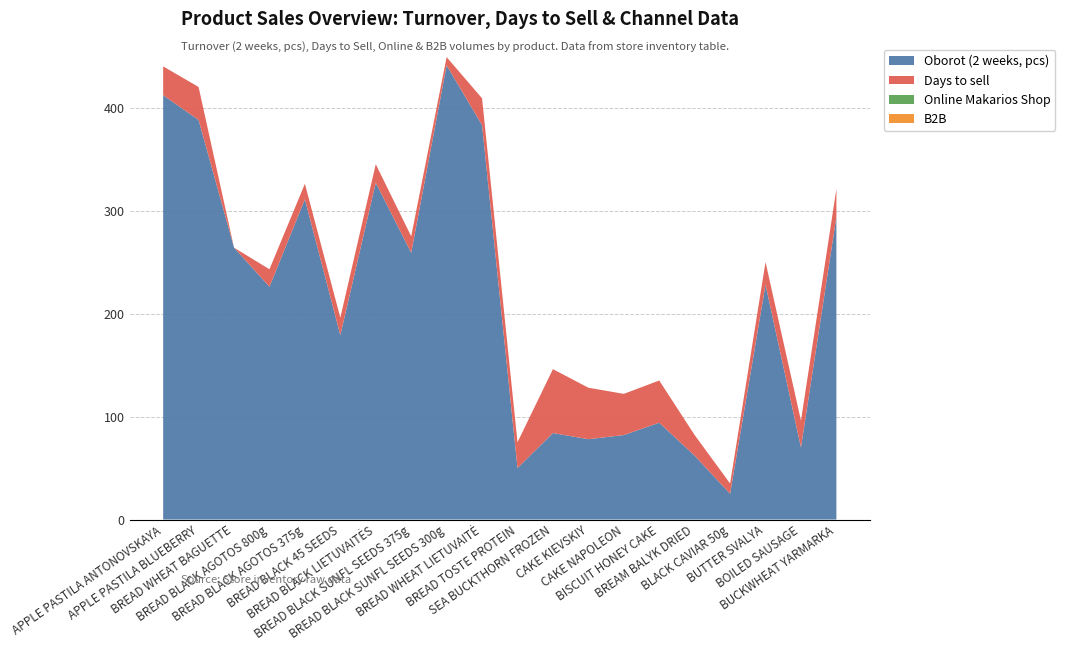

Reading right to left, extract all data points from this chart.

Oborot (2 weeks, pcs): 56402=294	25036=70	18403=228	15212=25	11181=62	4904=94	4903=82	4801=78	3213=84	2914=50	2913=383	2910=441	2907=259	2904=327	2903=179	2901=311	2900=226	2802=264	971=388	970=412
Days to sell: 56402=27	25036=26	18403=22	15212=10	11181=20	4904=41	4903=40	4801=50	3213=62	2914=25	2913=26	2910=8	2907=16	2904=18	2903=17	2901=15	2900=17	2802=0	971=32	970=28
Online Makarios Shop: 56402=0	25036=0	18403=0	15212=0	11181=0	4904=0	4903=0	4801=0	3213=0	2914=0	2913=0	2910=0	2907=0	2904=0	2903=0	2901=0	2900=0	2802=0	971=0	970=0
B2B: 56402=0	25036=0	18403=0	15212=0	11181=0	4904=0	4903=0	4801=0	3213=0	2914=0	2913=0	2910=0	2907=0	2904=0	2903=0	2901=0	2900=0	2802=0	971=0	970=0